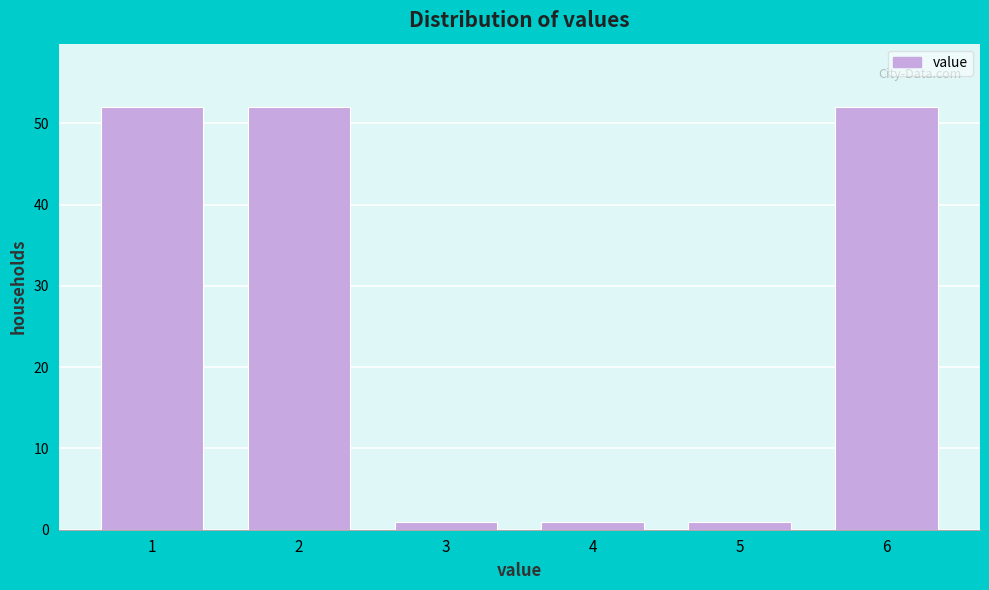

Reading left to right, list all the values displayed in this chart.

1=52	2=52	3=1	4=1	5=1	6=52